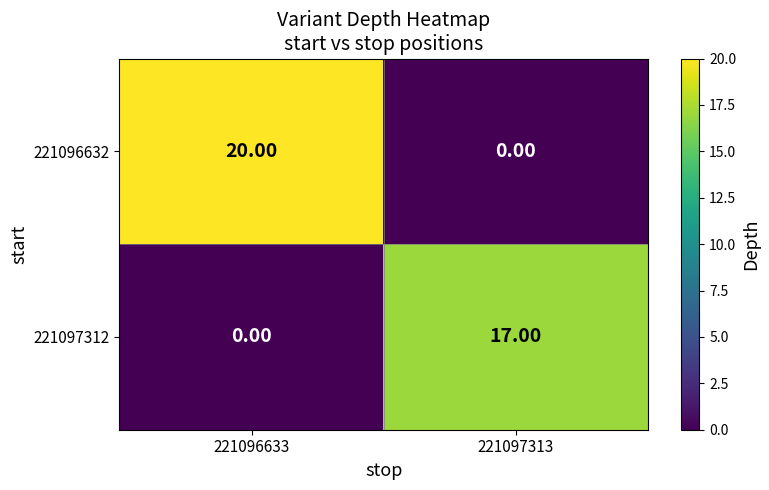

Which series has the widest spread of values?

221096632